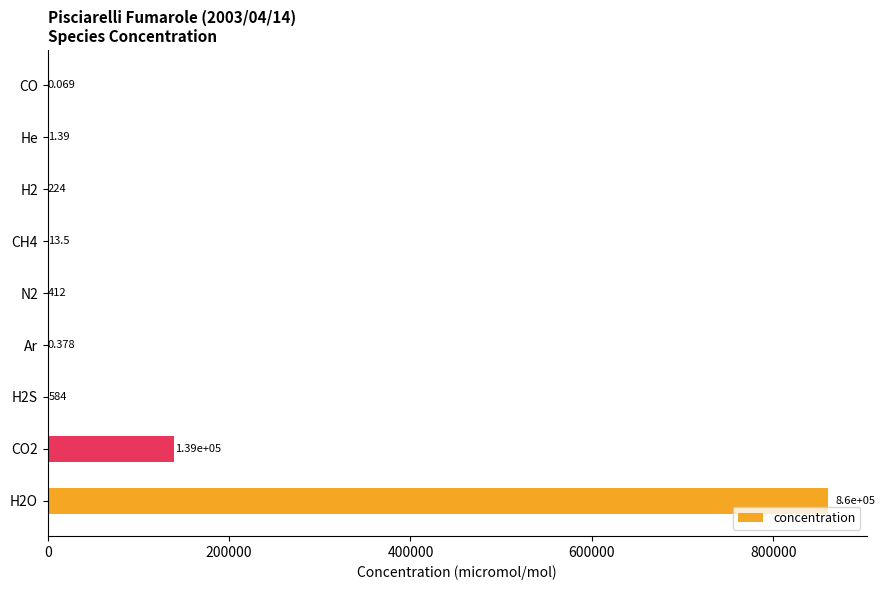

Are the bars horizontal?

Yes